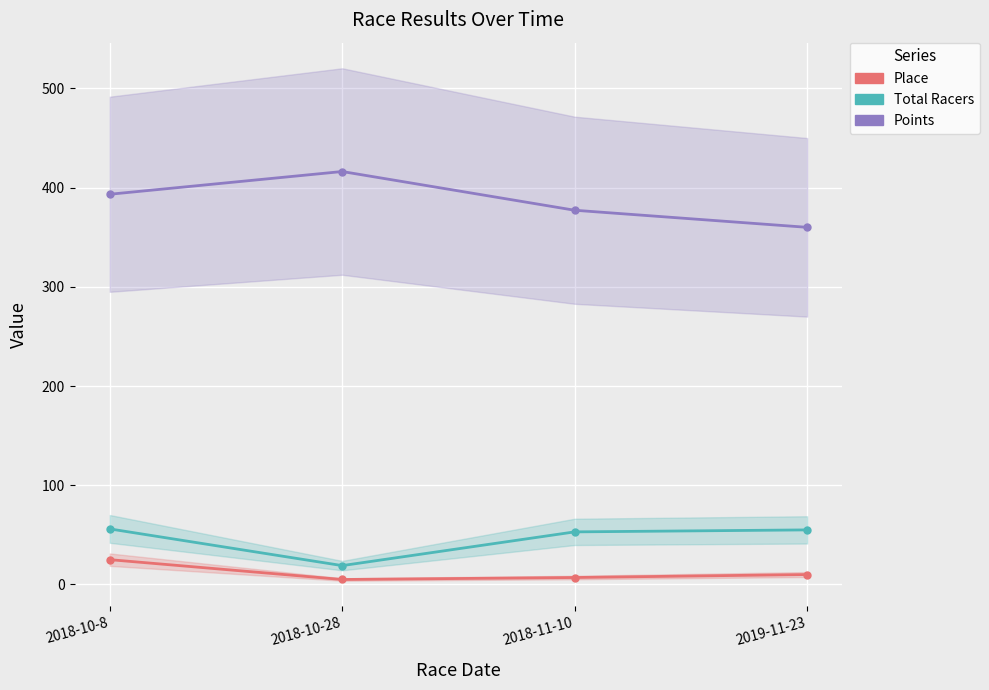

At 2018-10-28, list the series in order from smallest to largest.

Place, Total Racers, Points